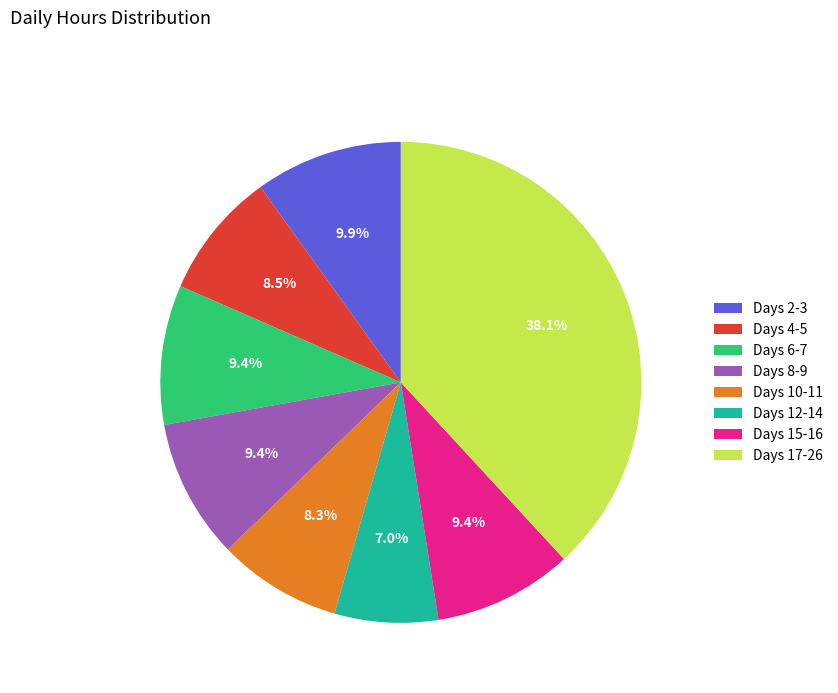

To the nearest percent, what is the average slice percentage?

12%